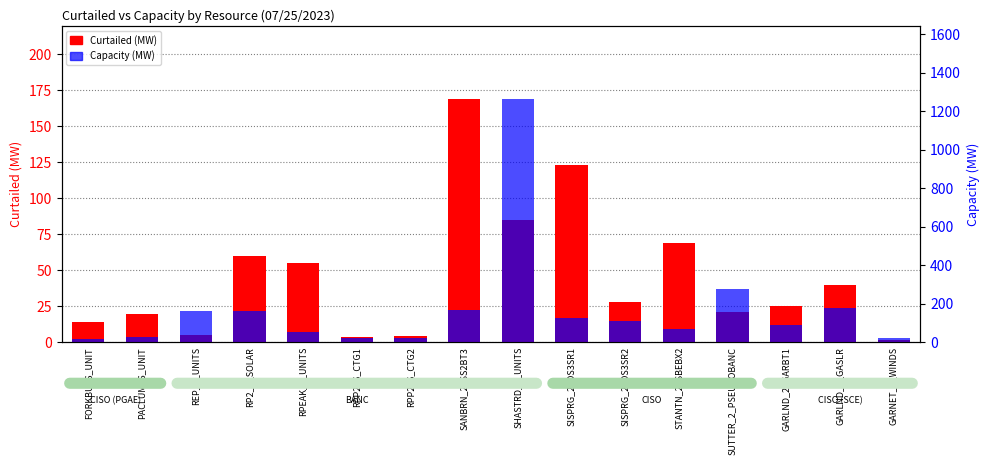

Which series has the largest total across all categories?

Curtailed (MW)